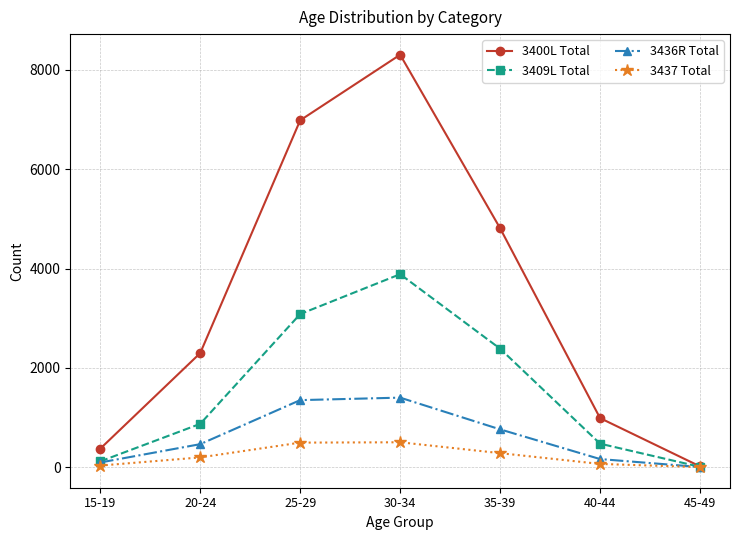

List the series in order of their peak value, lowest first.

3437 Total, 3436R Total, 3409L Total, 3400L Total